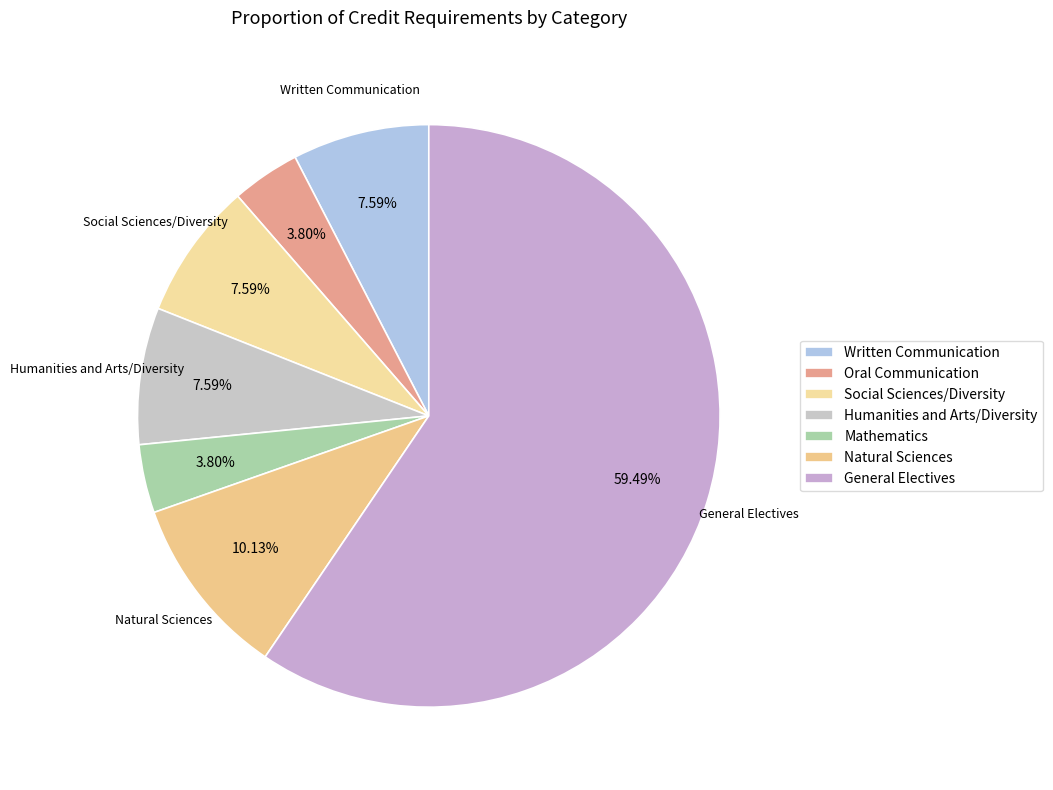

What percentage do General Electives and Oral Communication together represent?

63.3%